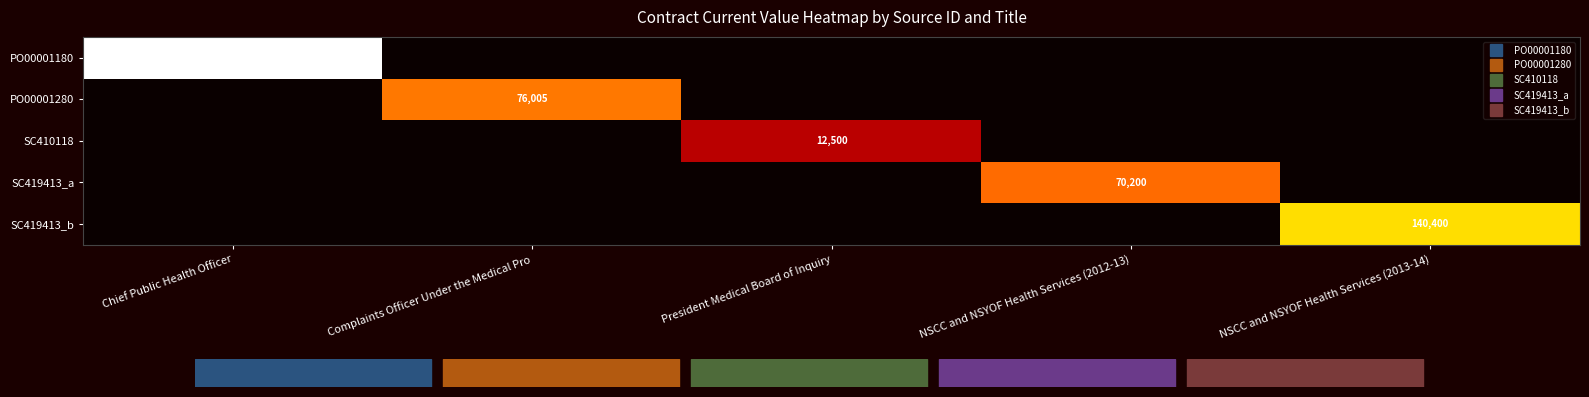

What is the maximum value shown in the chart?

348133.3